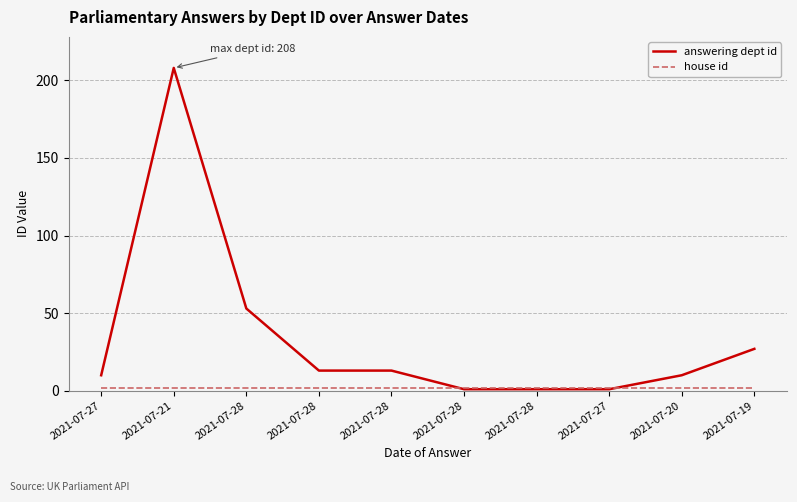

Rank the series at 2021-07-21 from lowest to highest value.

house id, answering dept id